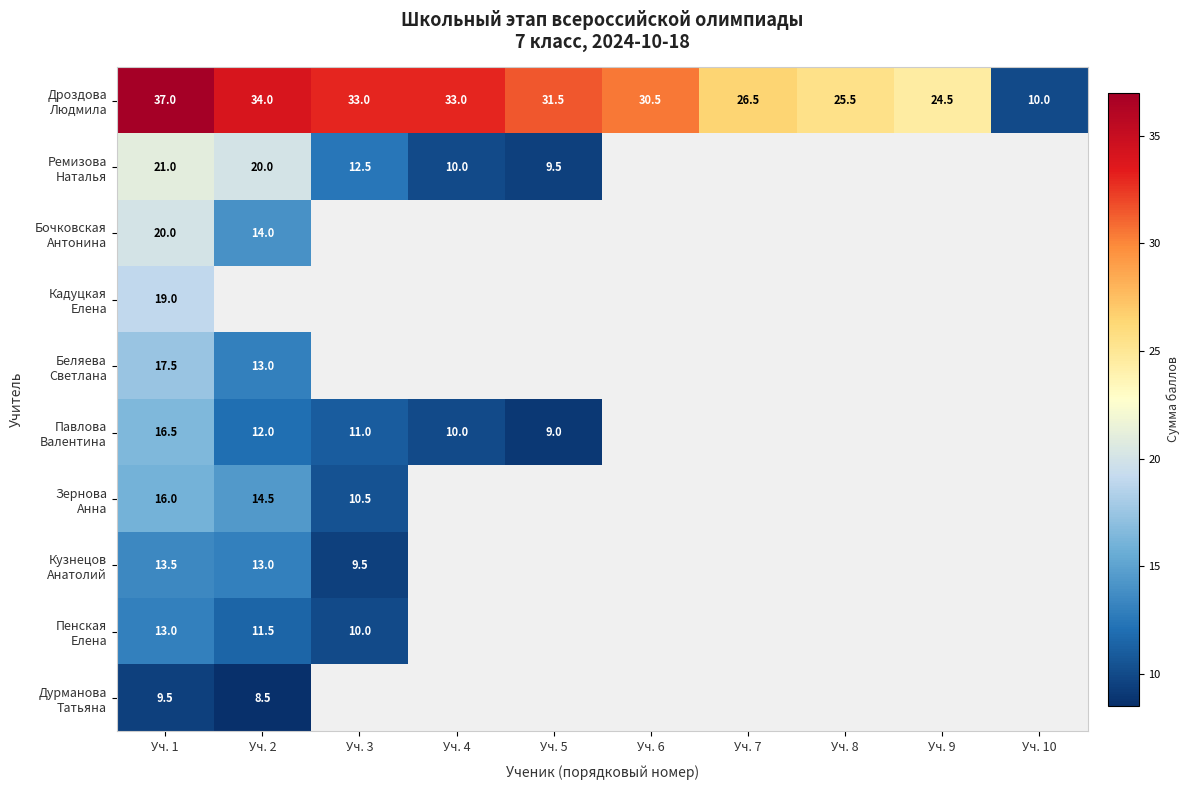

How many values in the Дурманова Татьяна series exceed 0?

2